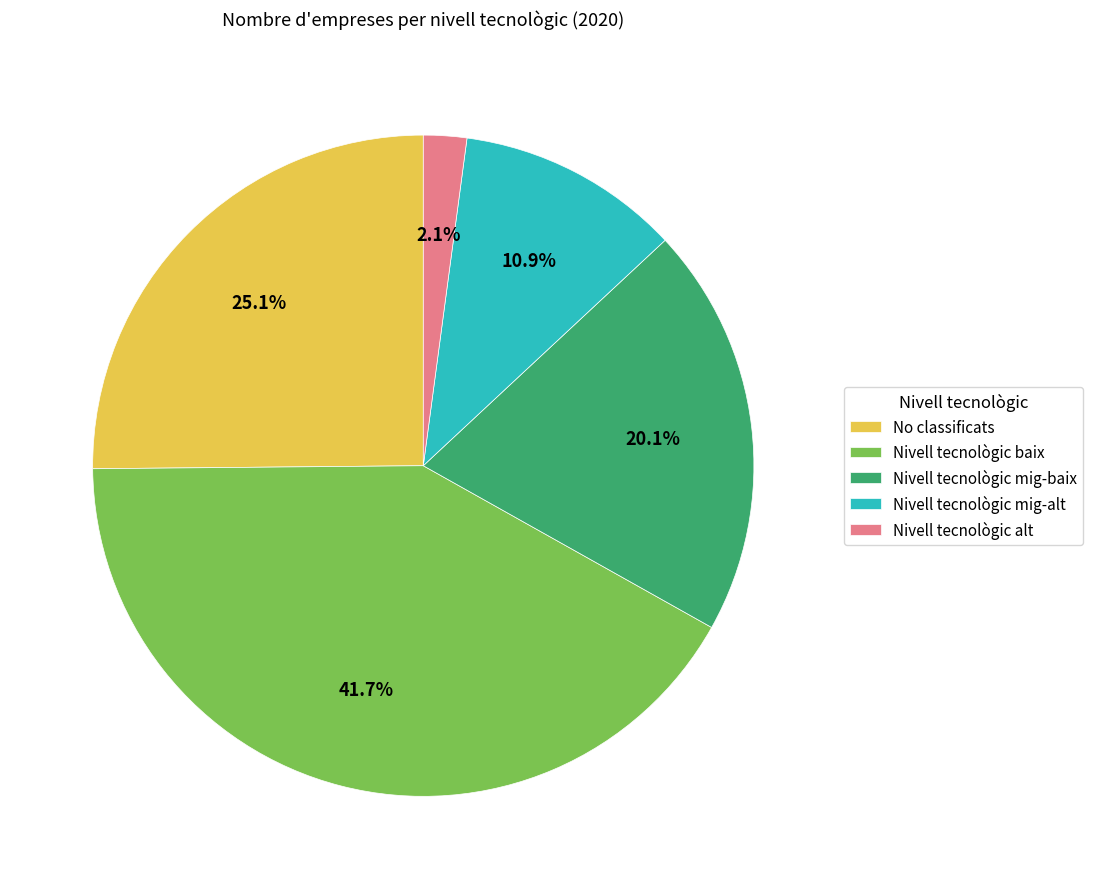

How many slices are in this pie chart?

5